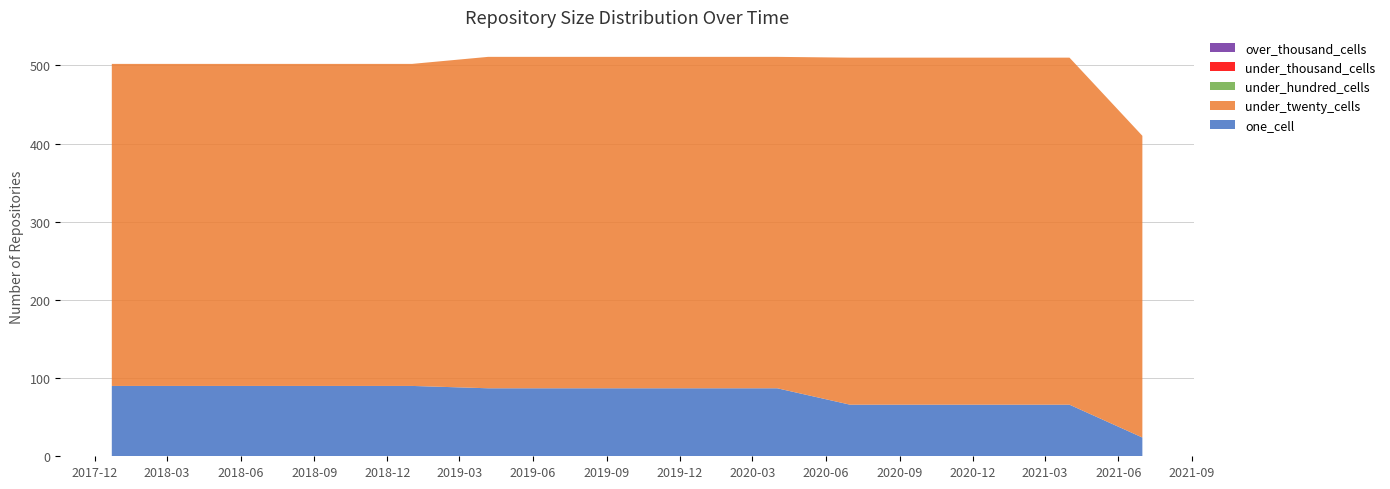

Reading left to right, transcribe all the data shown in this chart.

one_cell: 2017-12-22=90	2018-04-09=90	2018-07-11=90	2018-09-28=90	2019-01-01=90	2019-04-06=87	2019-07-01=87	2019-10-09=87	2020-01-01=87	2020-04-01=87	2020-07-01=66	2020-10-01=66	2021-01-01=66	2021-04-01=66	2021-07-01=24
under_twenty_cells: 2017-12-22=412	2018-04-09=412	2018-07-11=412	2018-09-28=412	2019-01-01=412	2019-04-06=424	2019-07-01=424	2019-10-09=424	2020-01-01=424	2020-04-01=424	2020-07-01=444	2020-10-01=444	2021-01-01=444	2021-04-01=444	2021-07-01=386
under_hundred_cells: 2017-12-22=0	2018-04-09=0	2018-07-11=0	2018-09-28=0	2019-01-01=0	2019-04-06=0	2019-07-01=0	2019-10-09=0	2020-01-01=0	2020-04-01=0	2020-07-01=0	2020-10-01=0	2021-01-01=0	2021-04-01=0	2021-07-01=0
under_thousand_cells: 2017-12-22=0	2018-04-09=0	2018-07-11=0	2018-09-28=0	2019-01-01=0	2019-04-06=0	2019-07-01=0	2019-10-09=0	2020-01-01=0	2020-04-01=0	2020-07-01=0	2020-10-01=0	2021-01-01=0	2021-04-01=0	2021-07-01=0
over_thousand_cells: 2017-12-22=0	2018-04-09=0	2018-07-11=0	2018-09-28=0	2019-01-01=0	2019-04-06=0	2019-07-01=0	2019-10-09=0	2020-01-01=0	2020-04-01=0	2020-07-01=0	2020-10-01=0	2021-01-01=0	2021-04-01=0	2021-07-01=0